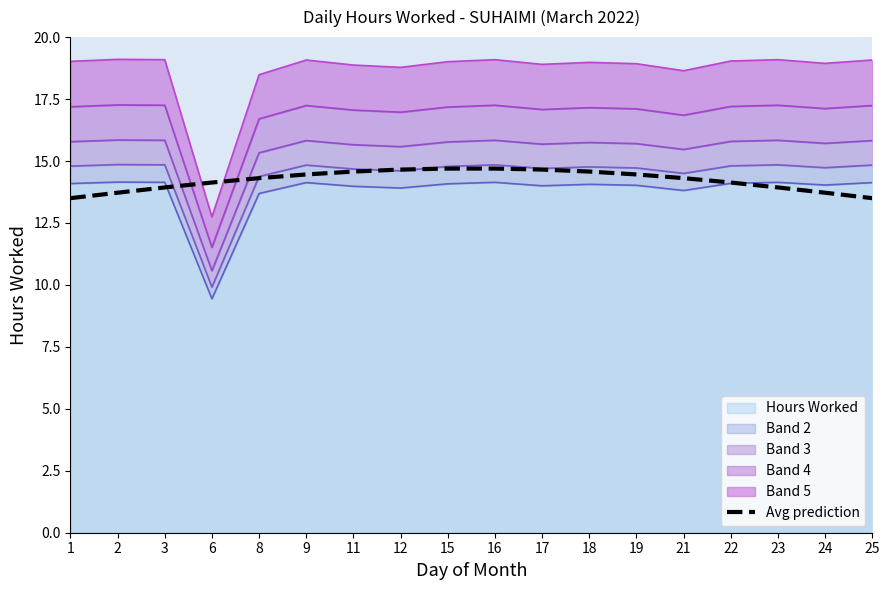

How many lines are shown in the chart?

1